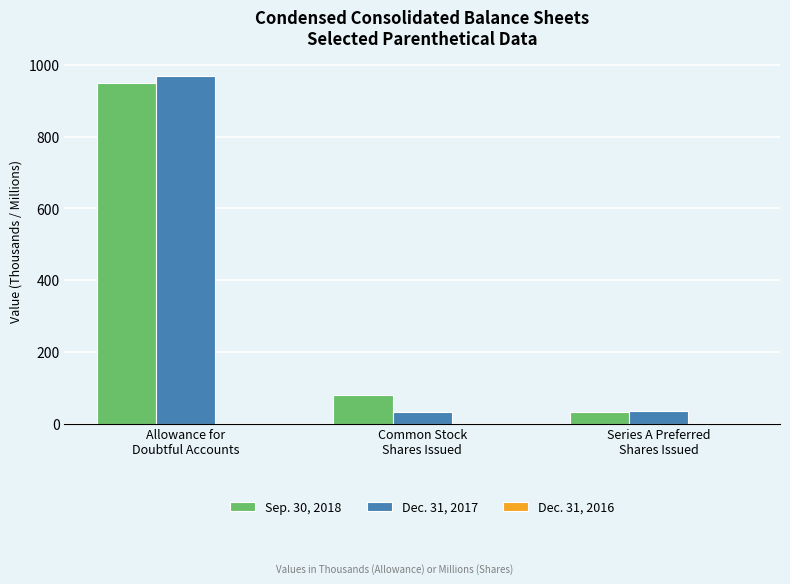

What is the sum of all Dec. 31, 2017 values?

1038.8